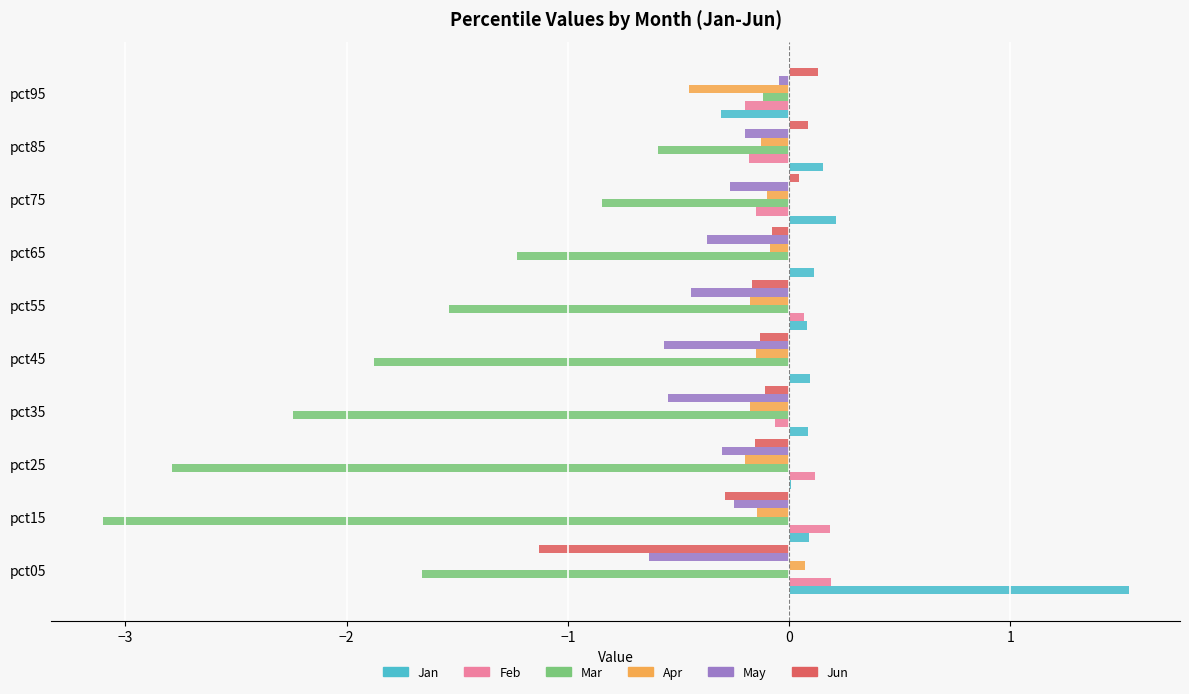

The Mar series shows -1.5 at pct55. True or false?

True